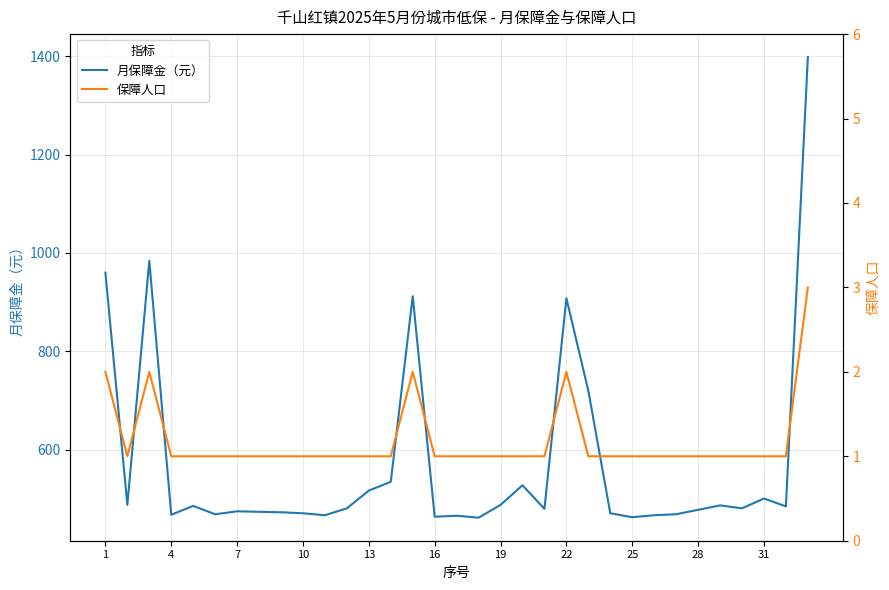

What is the spread (max minus min) of values at 31?

466